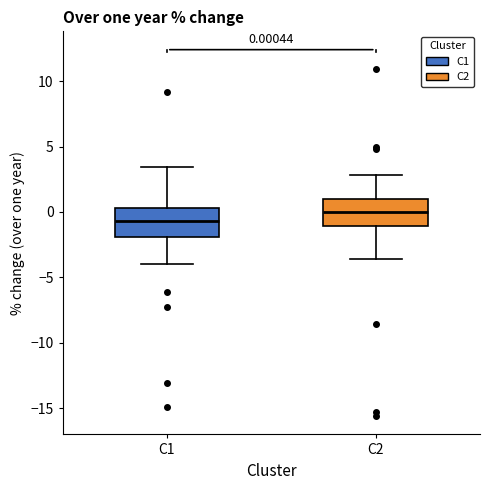

Which box's median line is the highest?

C2